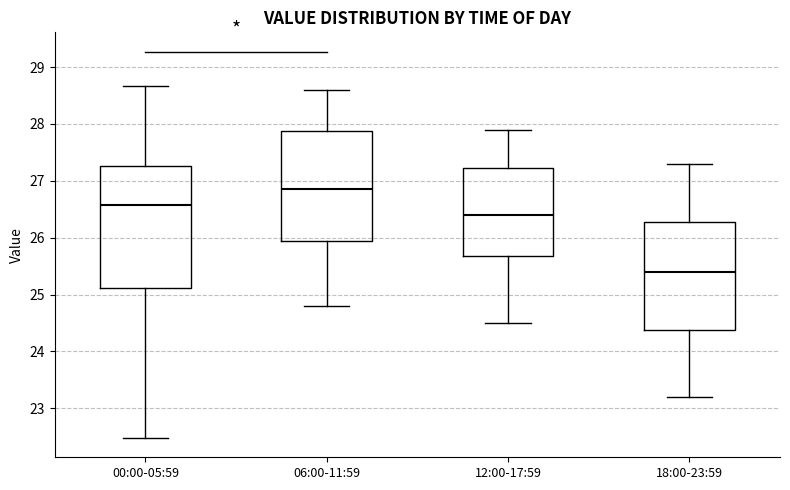

Reading left to right, transcribe this box plot: for each box, give where its median line is, the range the box spans, and where its two whiskers end, as read against the y-axis. The values are not printed on the chart, so give them approximately, as read against the axis.

00:00-05:59: median 26.6, box 25.1 to 27.3, whiskers 22.5 to 28.7
06:00-11:59: median 26.9, box 26.0 to 27.9, whiskers 24.8 to 28.6
12:00-17:59: median 26.4, box 25.7 to 27.2, whiskers 24.5 to 27.9
18:00-23:59: median 25.4, box 24.4 to 26.3, whiskers 23.2 to 27.3